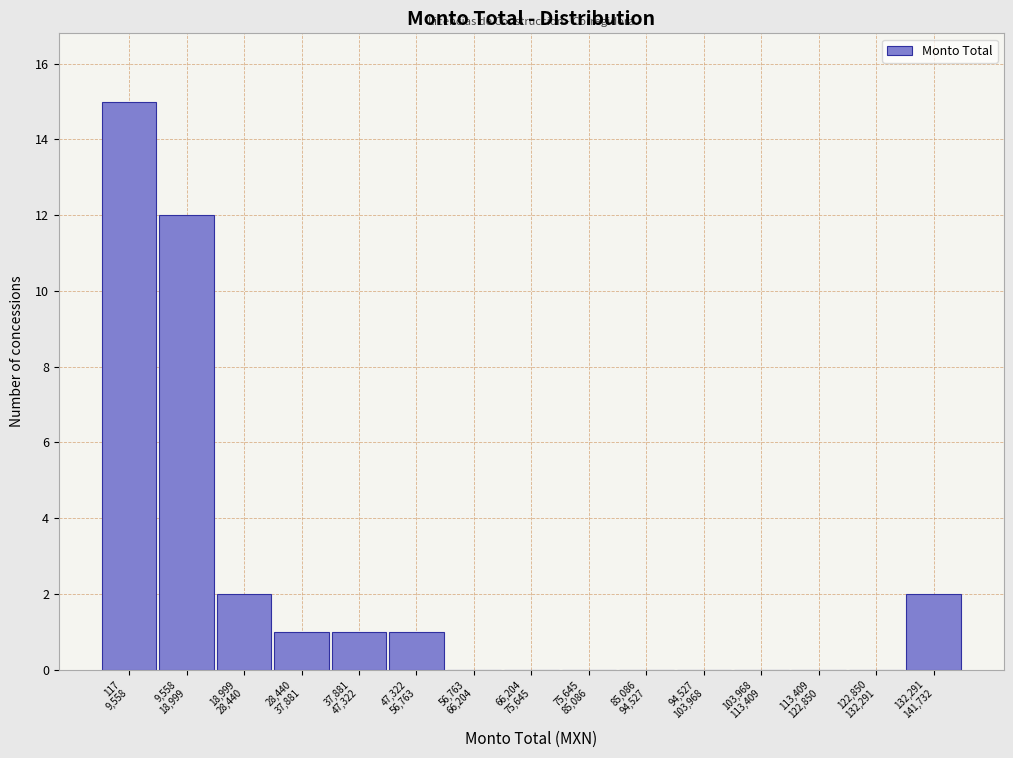

What is the sum of all values?

34